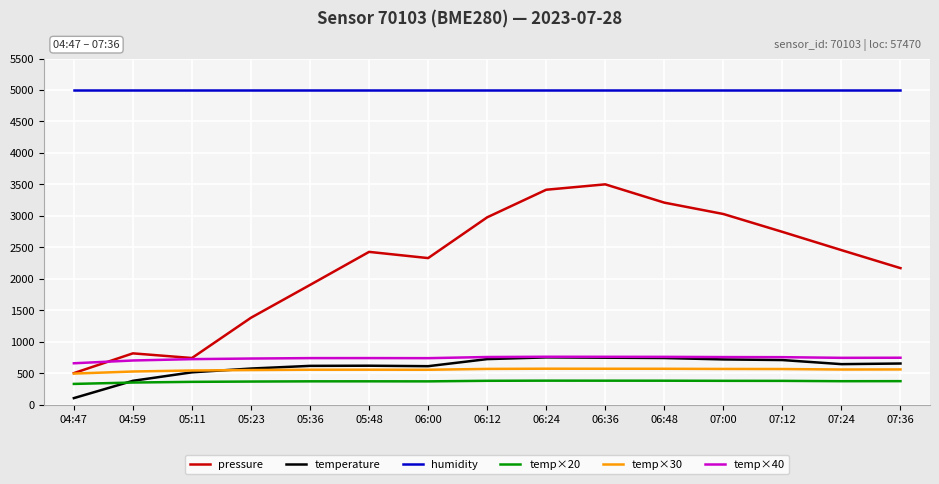

Read the temperature value at 05:11.

512.5